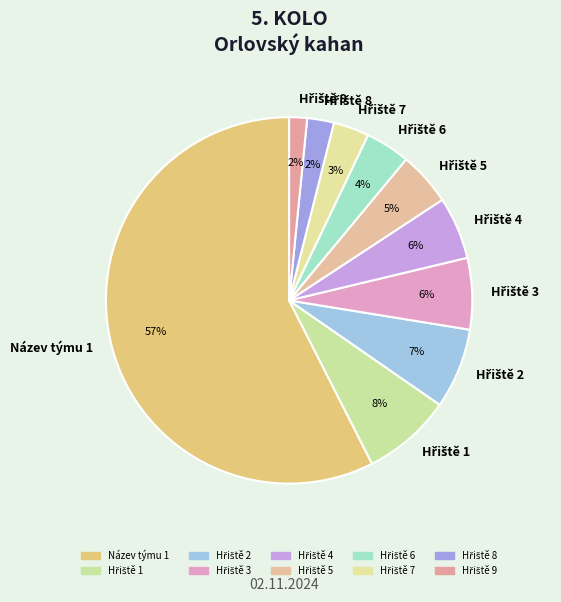

Which slice is the largest?

Název týmu 1